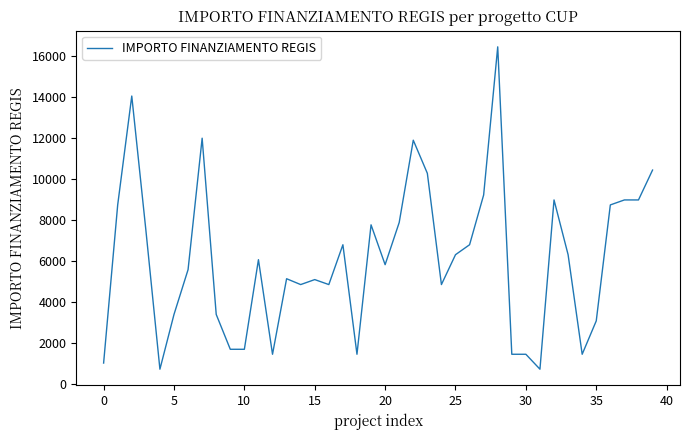

What is the greatest value displayed?

16464